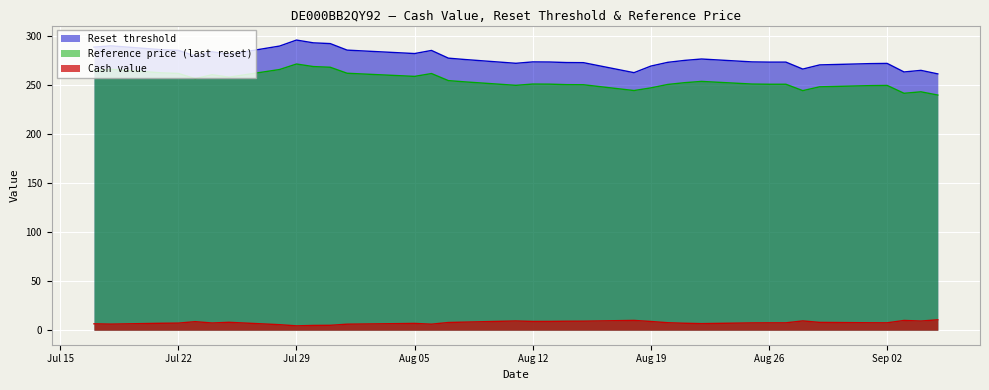

List the series in order of their peak value, lowest first.

Cash value, Reference price (last reset), Reset threshold